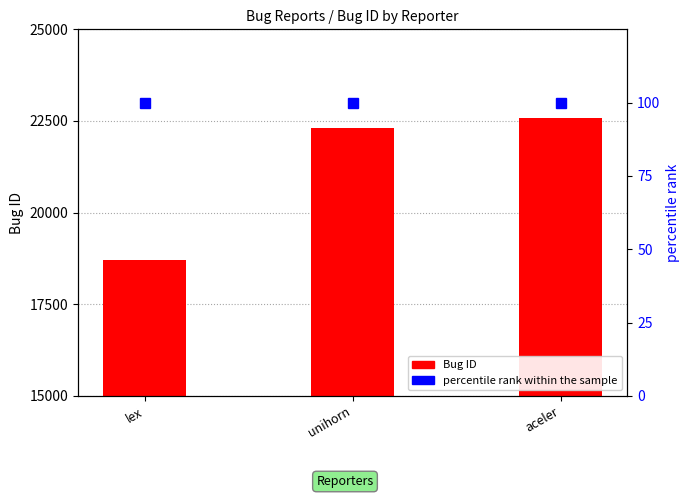

Which series changed the most between unihorn and aceler?

Bug ID